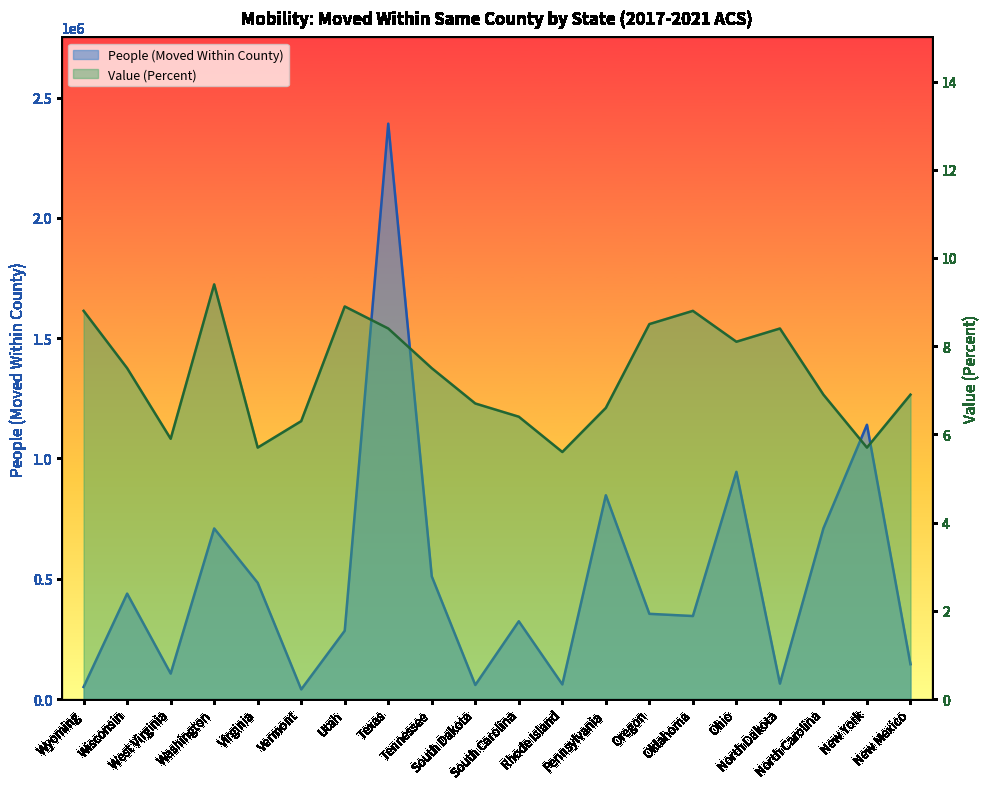

Reading left to right, extract all data points from this chart.

People (Moved Within County): 50168.0	438138.0	105657.0	709087.0	482986.0	39901.0	283948.0	2391962.0	509874.0	58355.0	323217.0	60666.0	847306.0	354160.0	344995.0	944508.0	63964.0	709648.0	1140163.0	144702.0
Value (Percent): 8.8	7.5	5.9	9.4	5.7	6.3	8.9	8.4	7.5	6.7	6.4	5.6	6.6	8.5	8.8	8.1	8.4	6.9	5.7	6.9